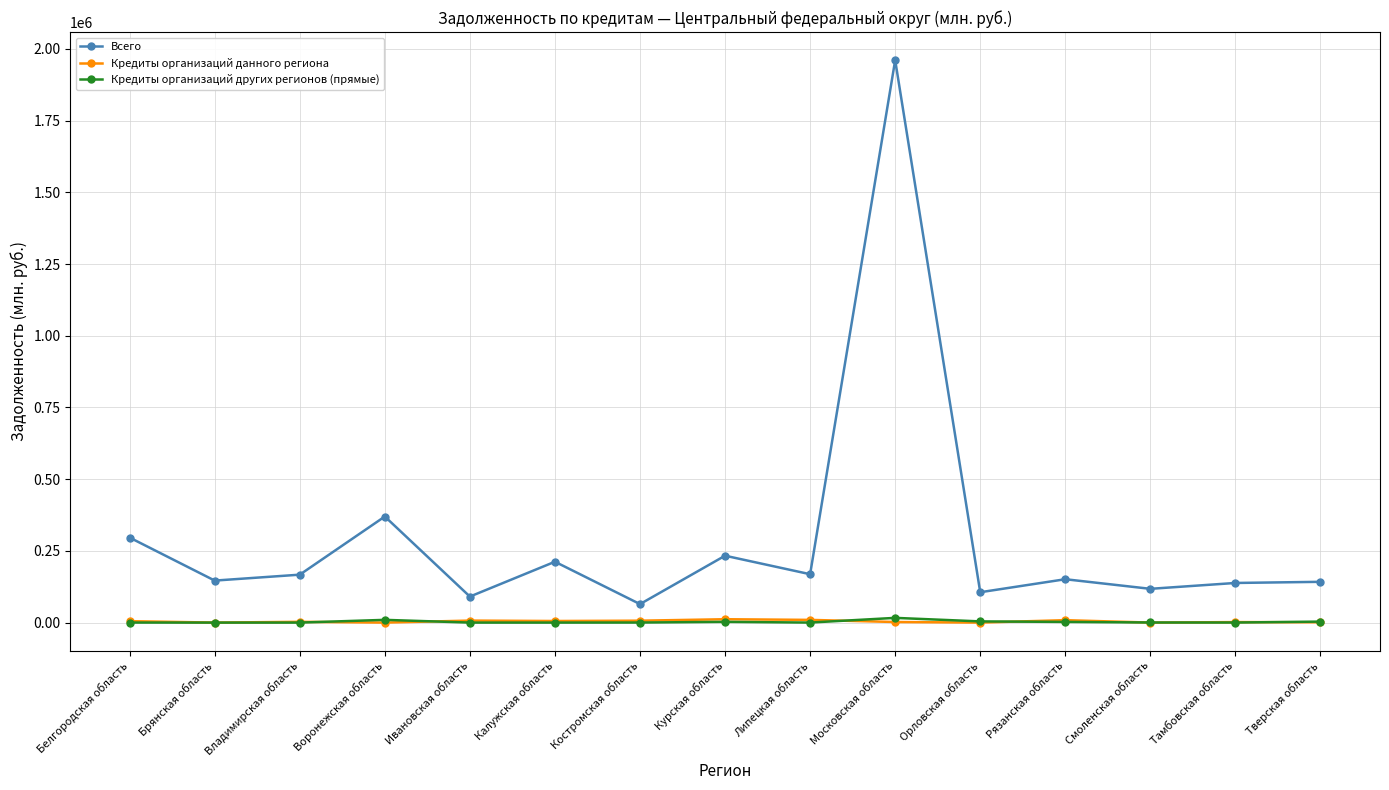

At which category does the chart reach its peak across all series?

Московская область